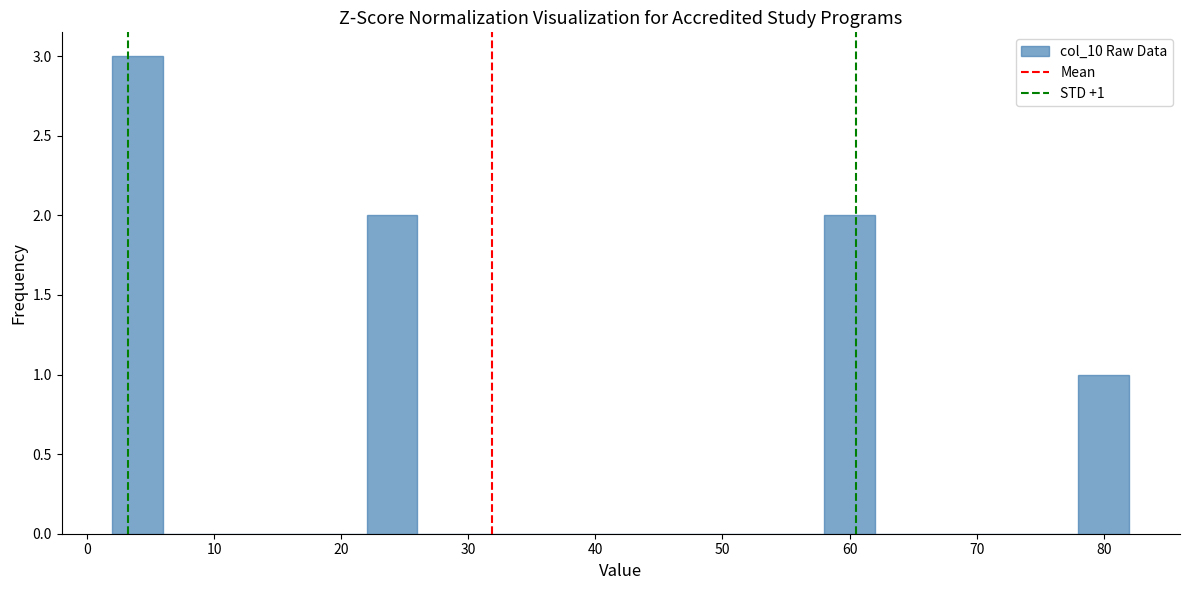

Which range on the x-axis has the tallest bar?

2 to 6